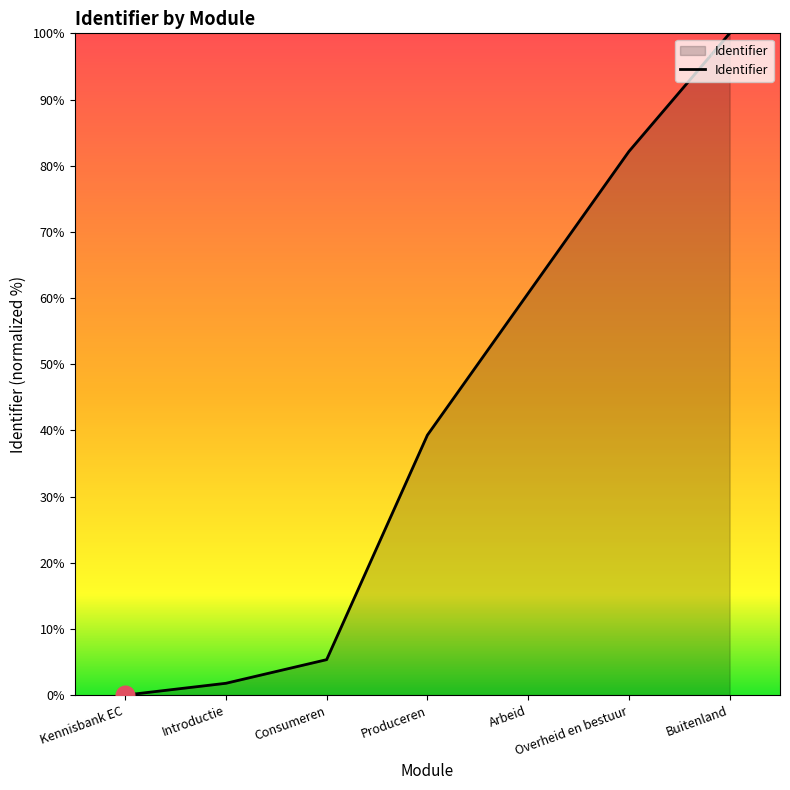

What is the change in value from Introductie to Produceren?

+37.5